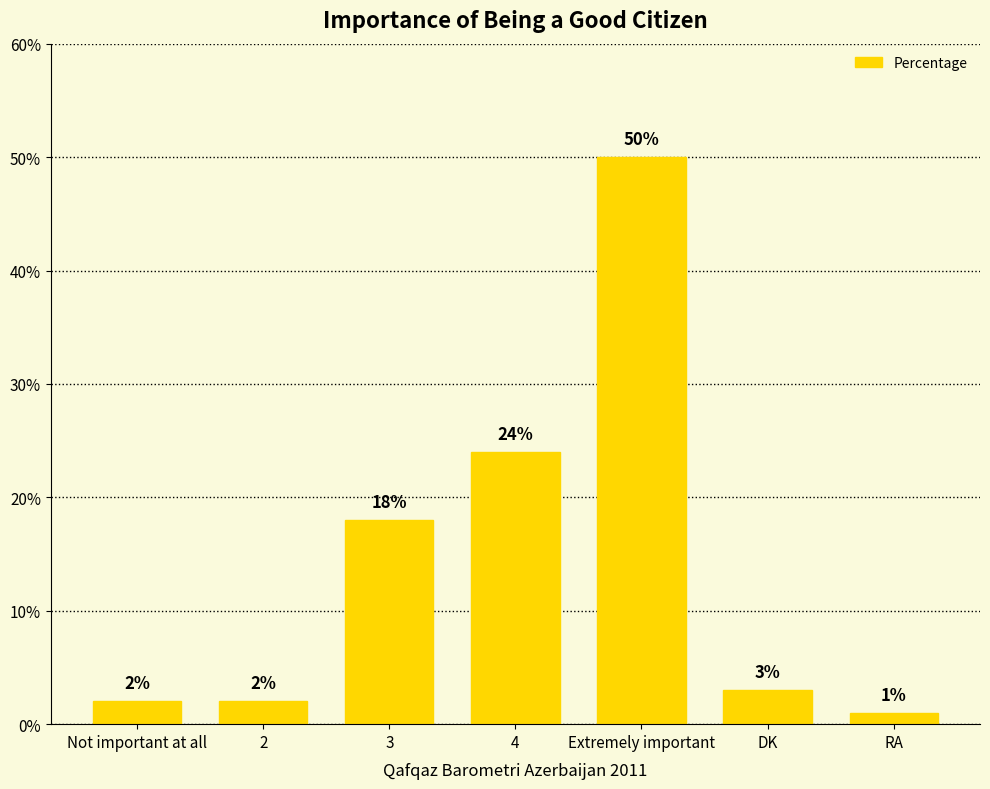

The chart shows a value of 18 at 3. True or false?

True